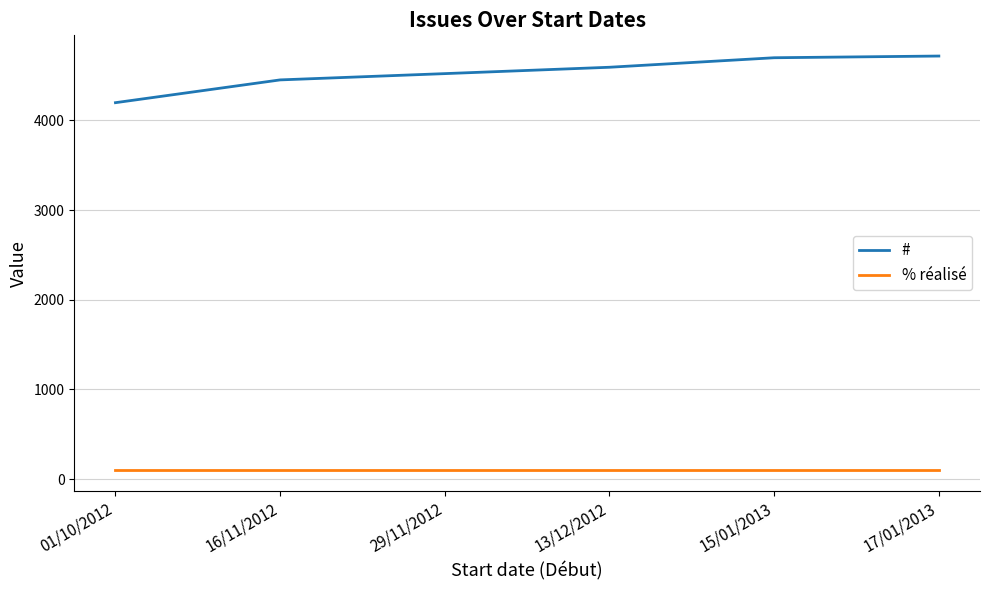

What is the difference between the maximum and minimum values in the # series?

520